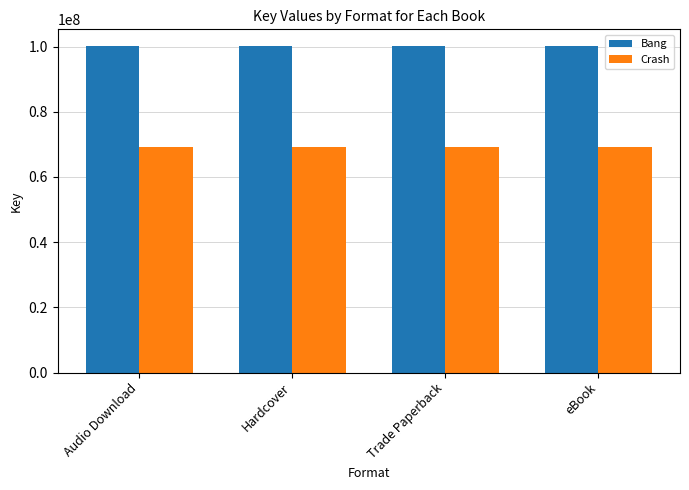

The value of Crash at eBook is 105568855. True or false?

False